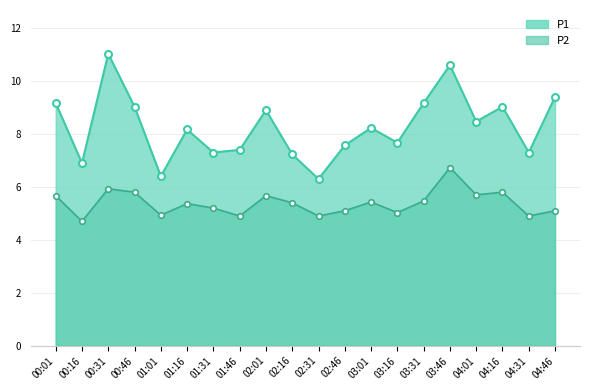

Read the P2 value at 00:16.

4.7